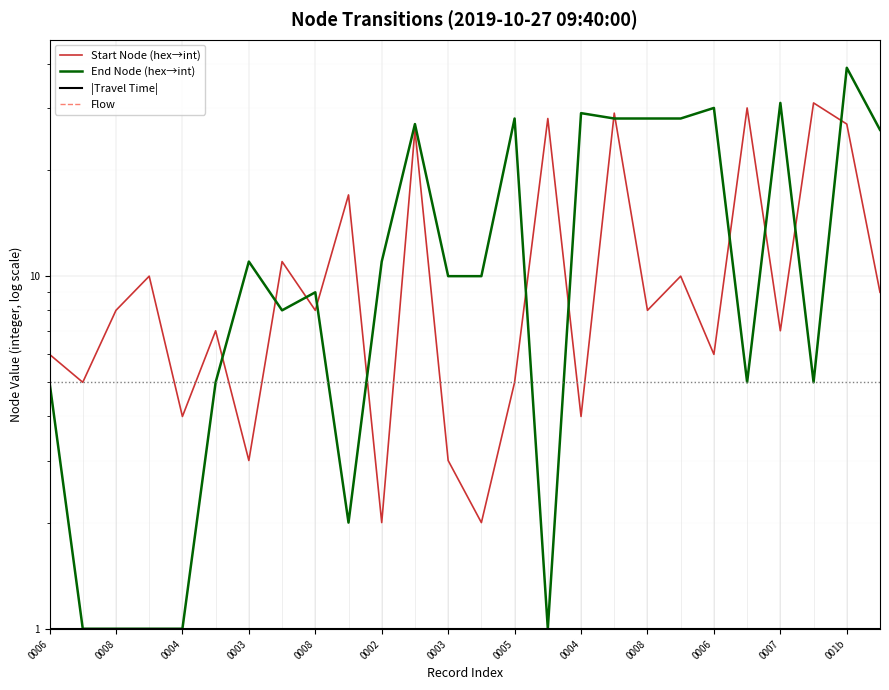

What are all the series names shown in the legend?

Start Node (hex→int), End Node (hex→int), |Travel Time|, Flow